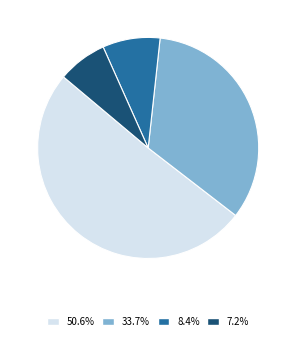

To the nearest percent, what is the average slice percentage?

25%